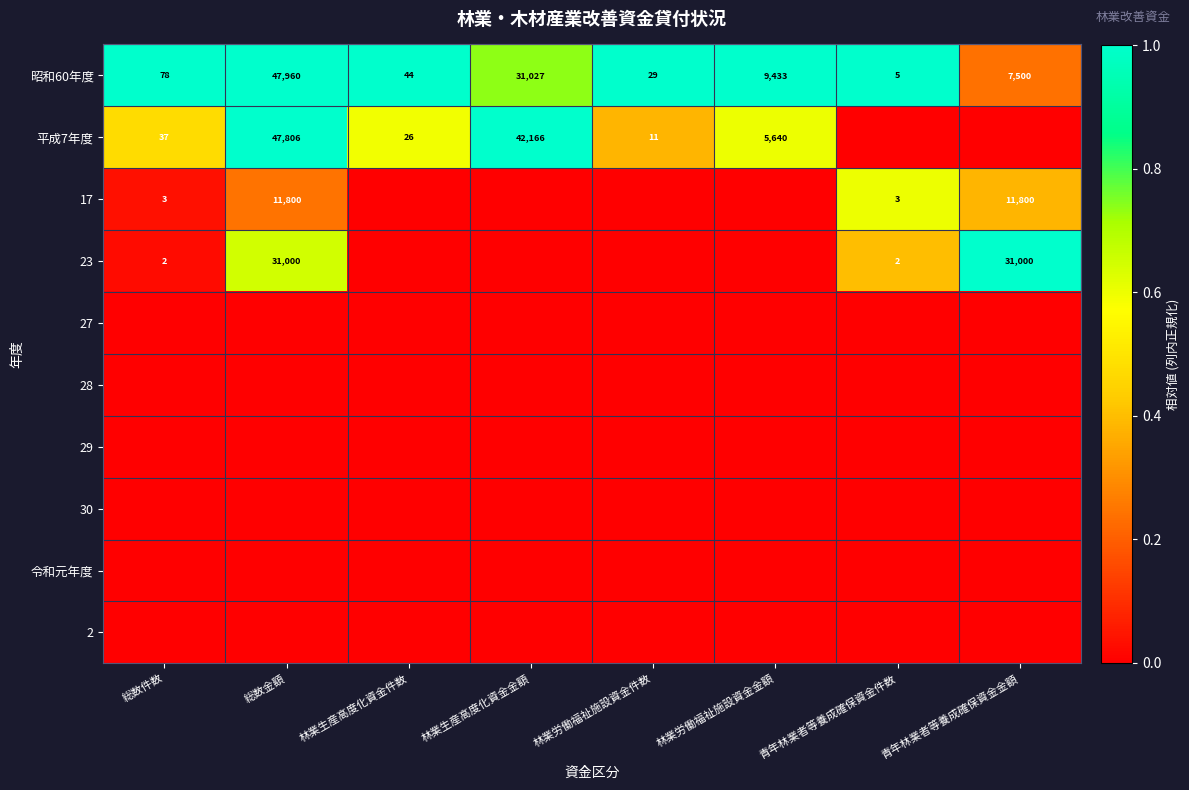

The value of 昭和60年度 at 林業労働福祉施設資金件数 is 29. True or false?

True